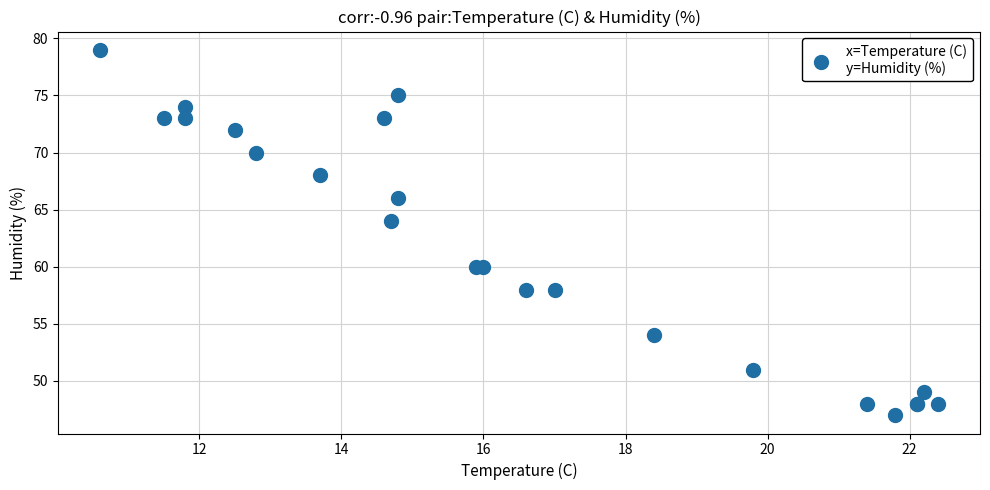

What Y value in the scatter plot is closest to 63?

64